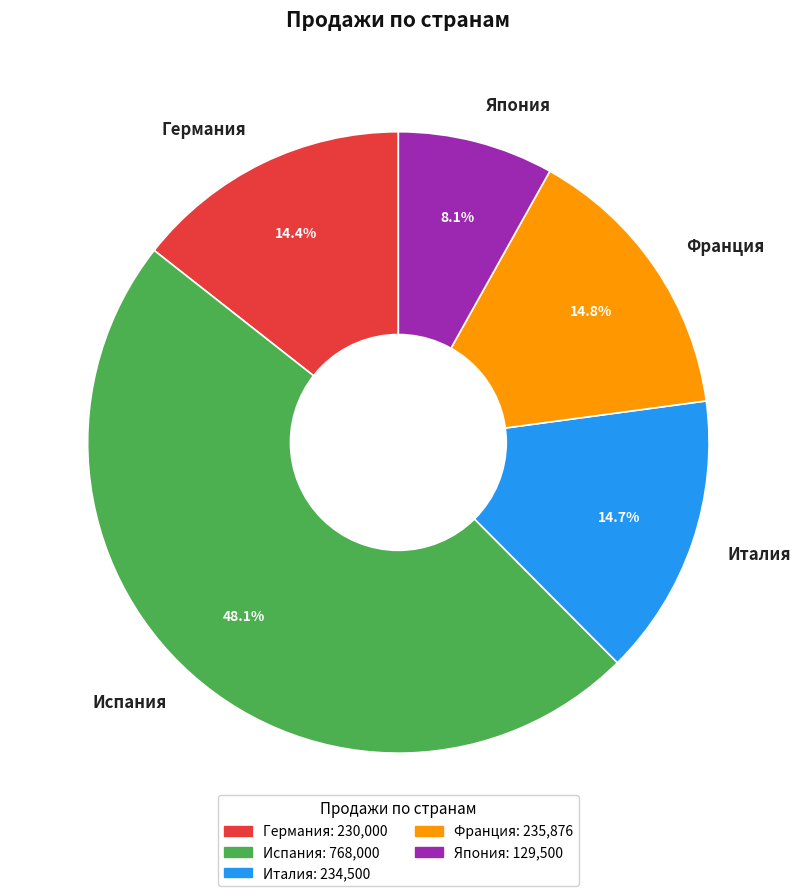

Count the number of slices in the pie.

5